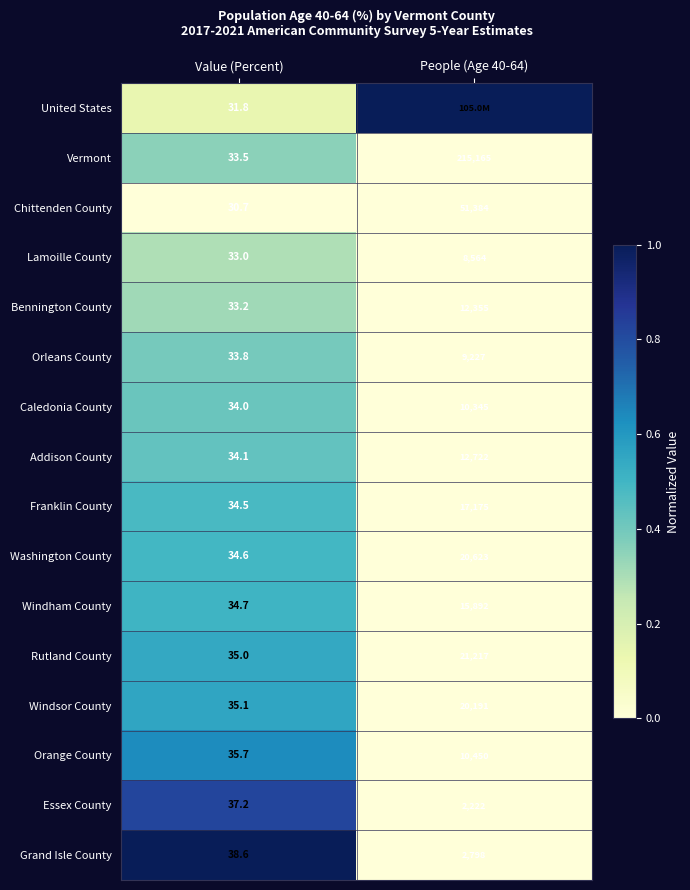

True or false: Rutland County has a value of 35.0 at Value (Percent).

True